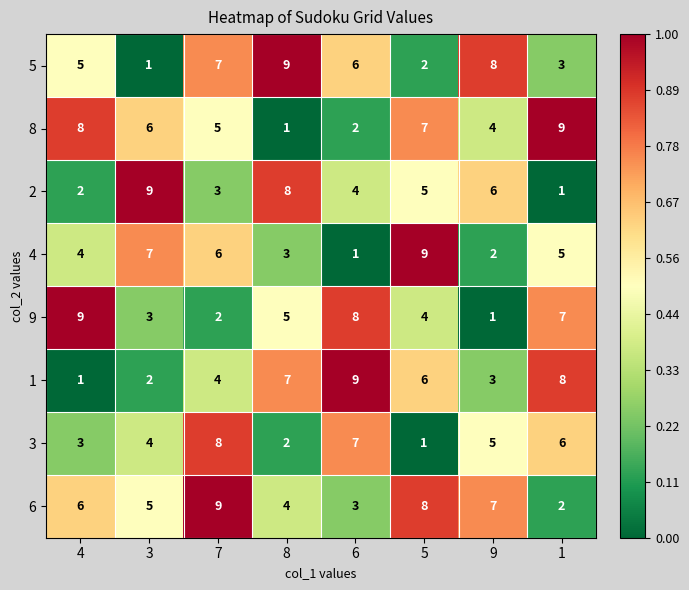

How many data points does each series have?

8